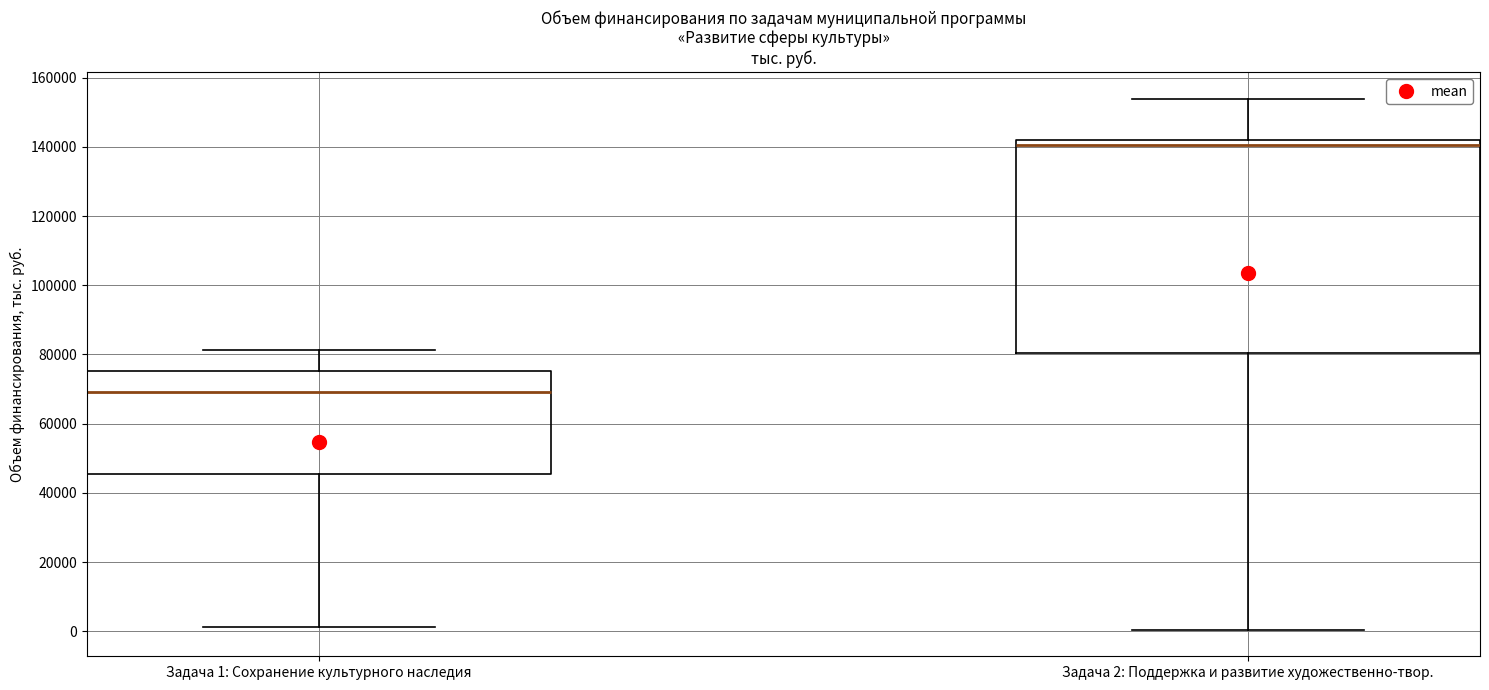

Where does the upper whisker of the box for Задача 1: Сохранение культурного наследия end on the y-axis? The values are not printed on the chart, so give them approximately, as read against the axis.

82000